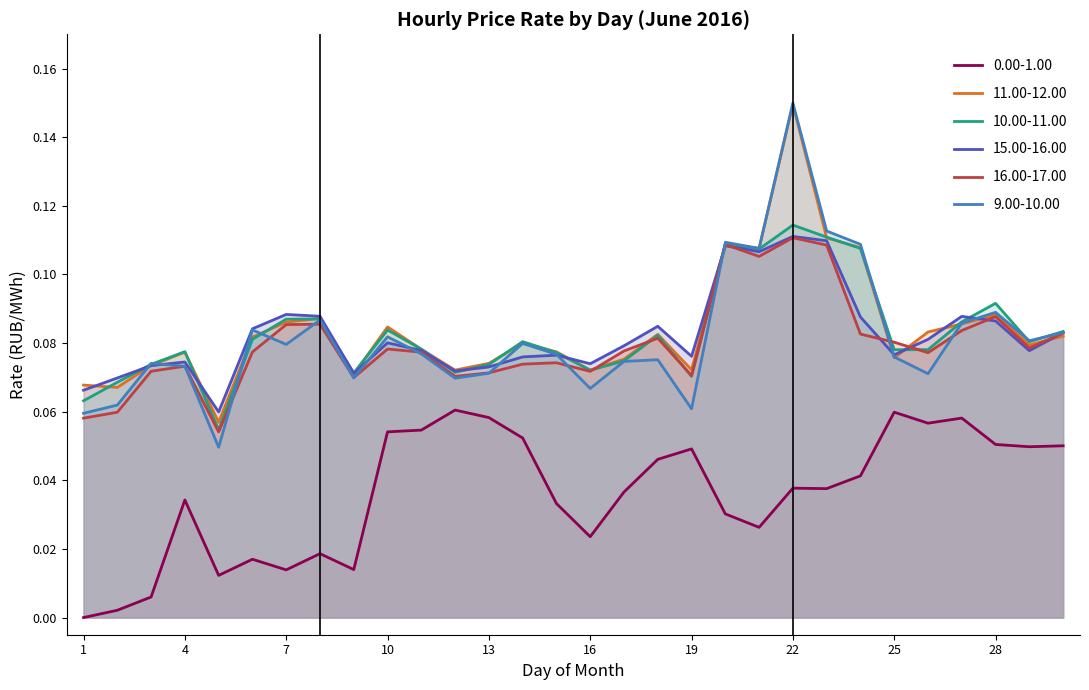

The value of 9.00-10.00 at 14 is 0.1. True or false?

True